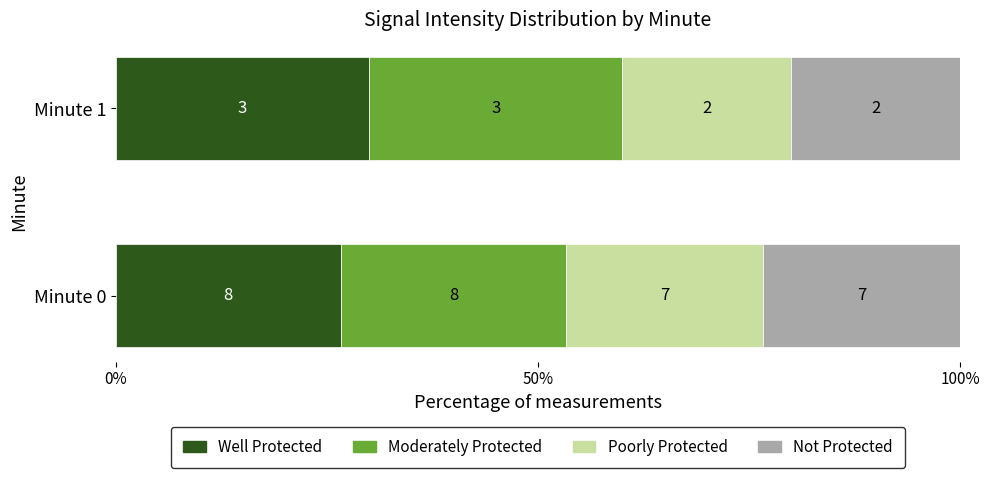

What is the value of the Not Protected bar at the 2nd from the left?

20.0